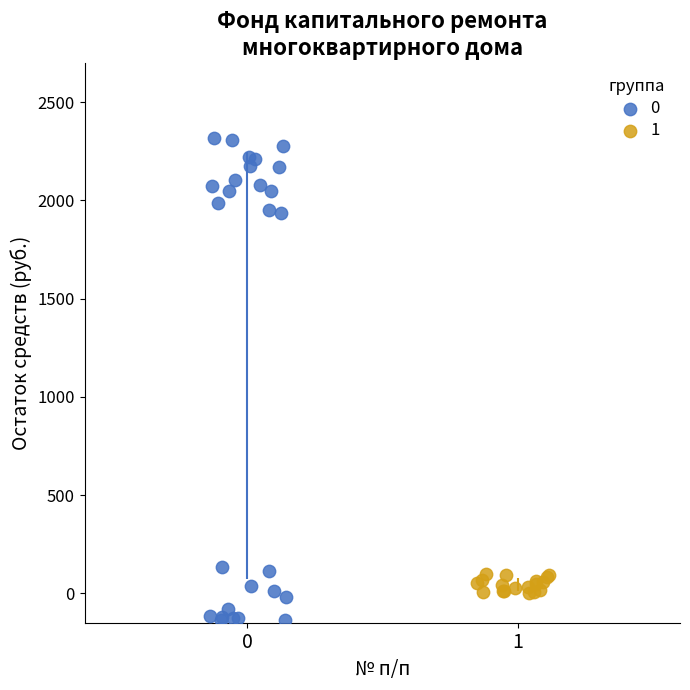

What are all the series names shown in the legend?

0, 1